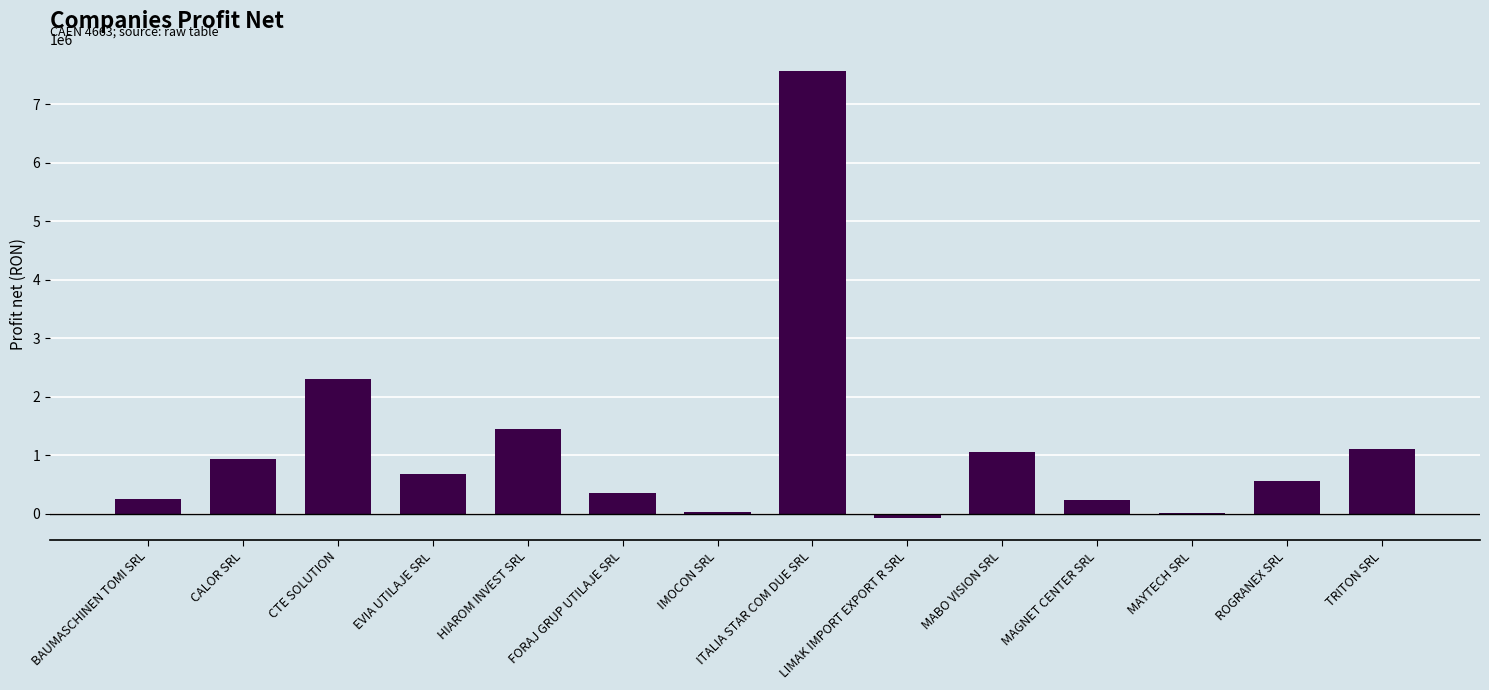

At which label is the value closest to 3748916?

CTE SOLUTION